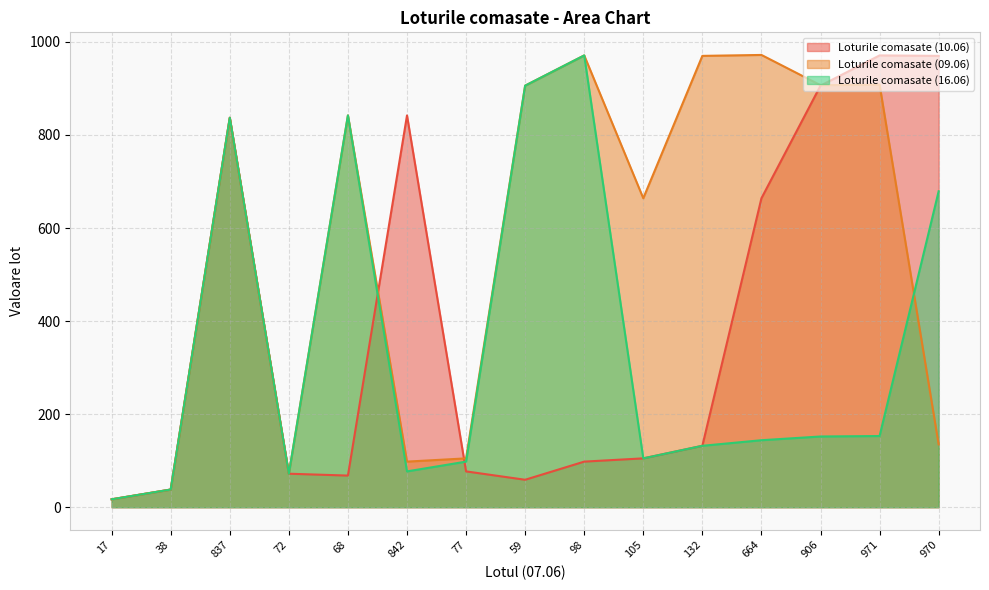

What are all the series names shown in the legend?

Loturile comasate (10.06), Loturile comasate (09.06), Loturile comasate (16.06)